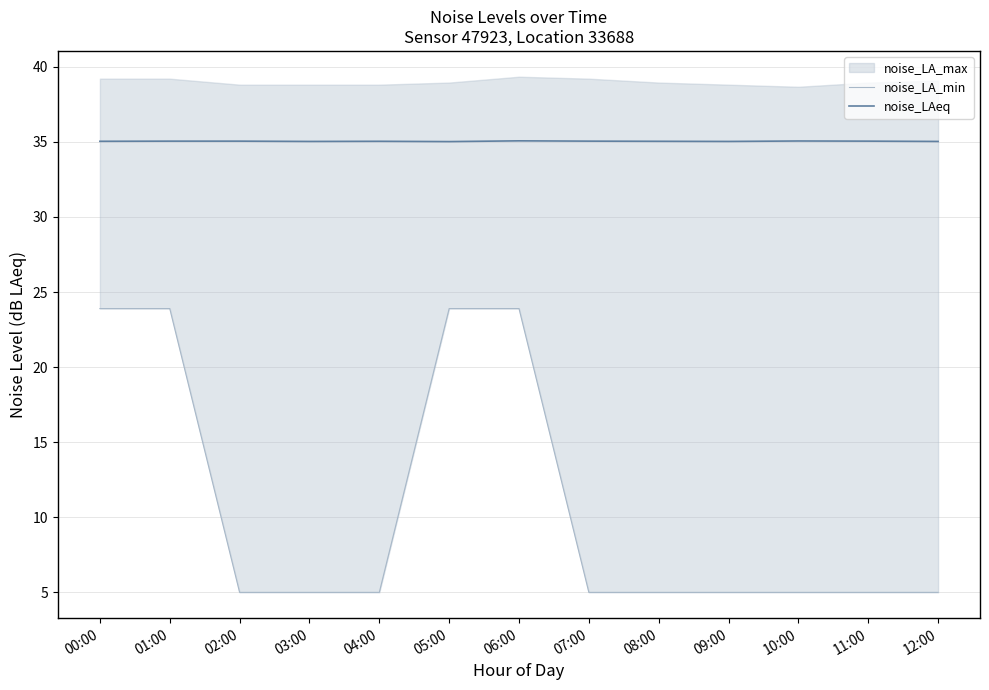

At how many categories does at least one series exceed 15?

13